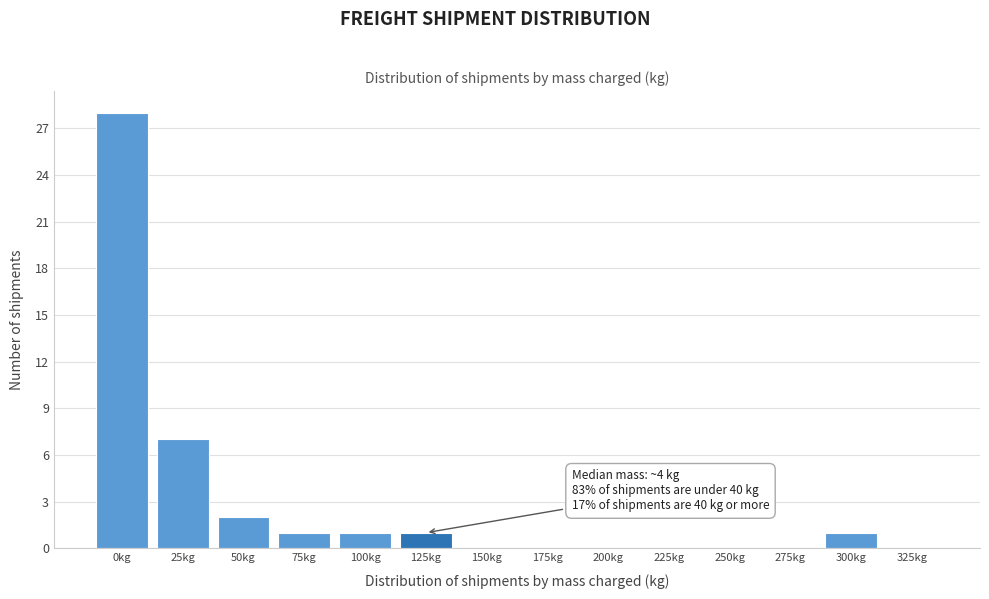

Reading left to right, transcribe all the data shown in this chart.

0kg=28	25kg=7	50kg=2	75kg=1	100kg=1	125kg=1	150kg=0	175kg=0	200kg=0	225kg=0	250kg=0	275kg=0	300kg=1	325kg=0